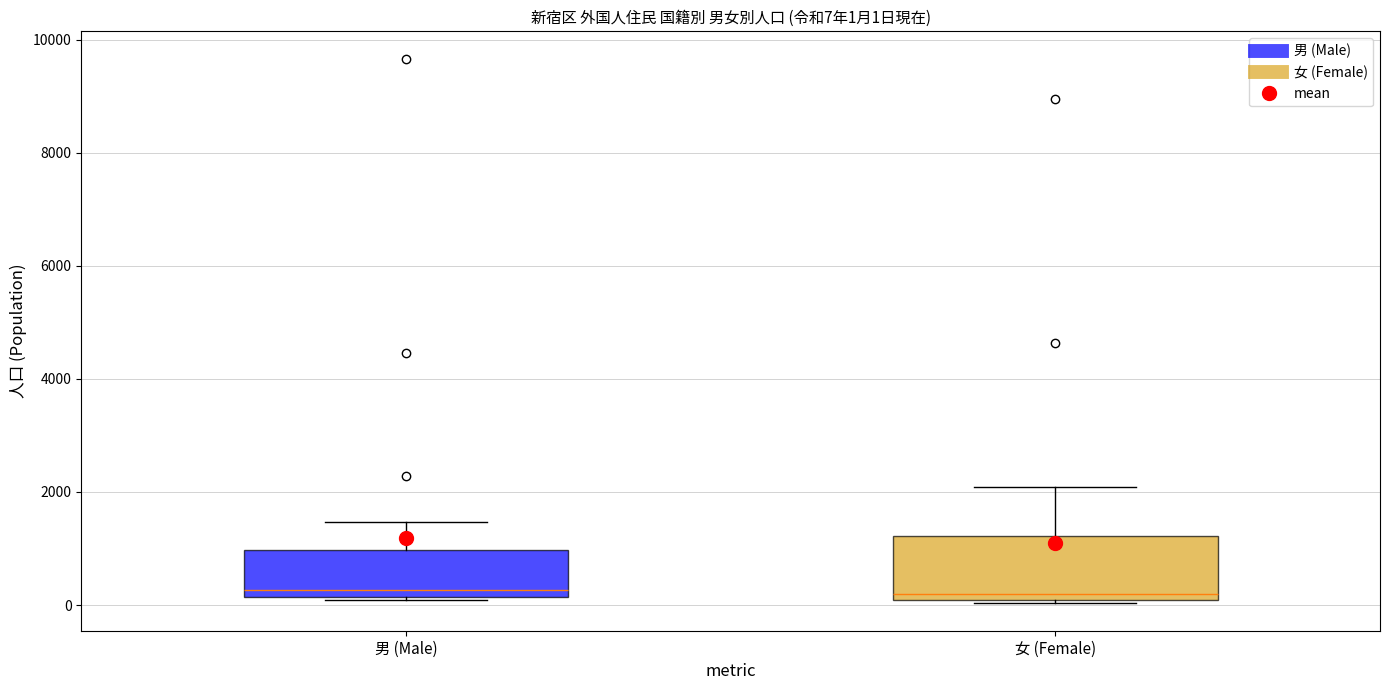

Comparing the boxes themselves (not the whiskers), which one is the tallest?

女 (Female)